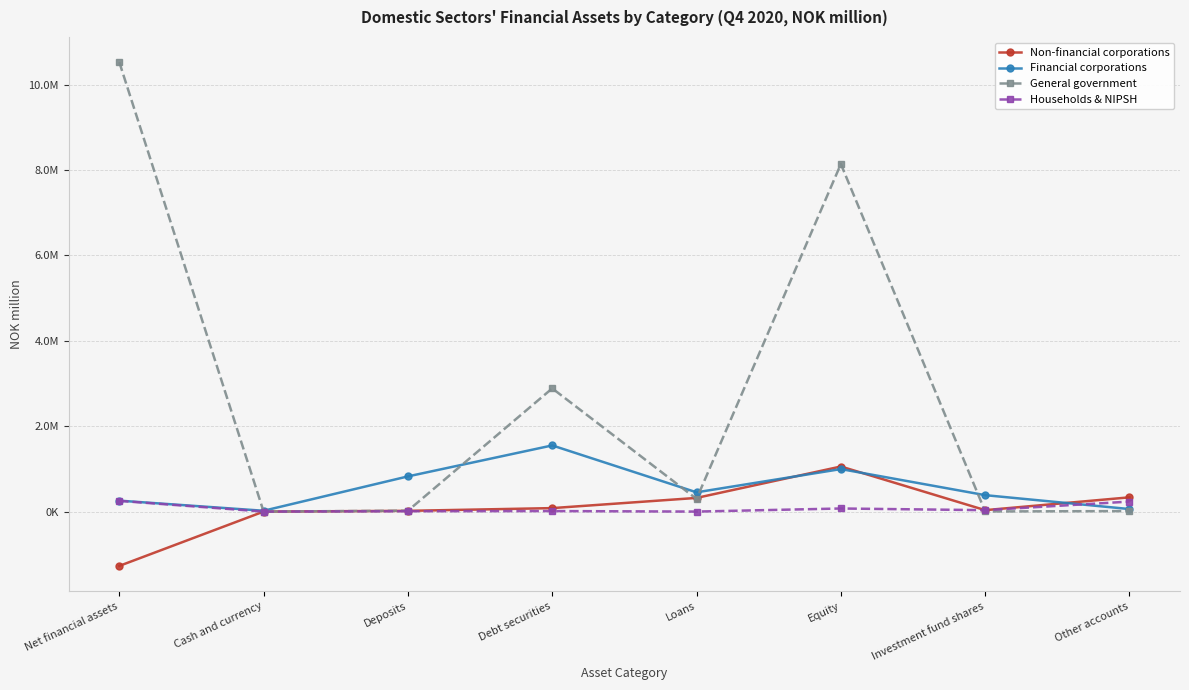

How many data points in General government are less than 296793?

4